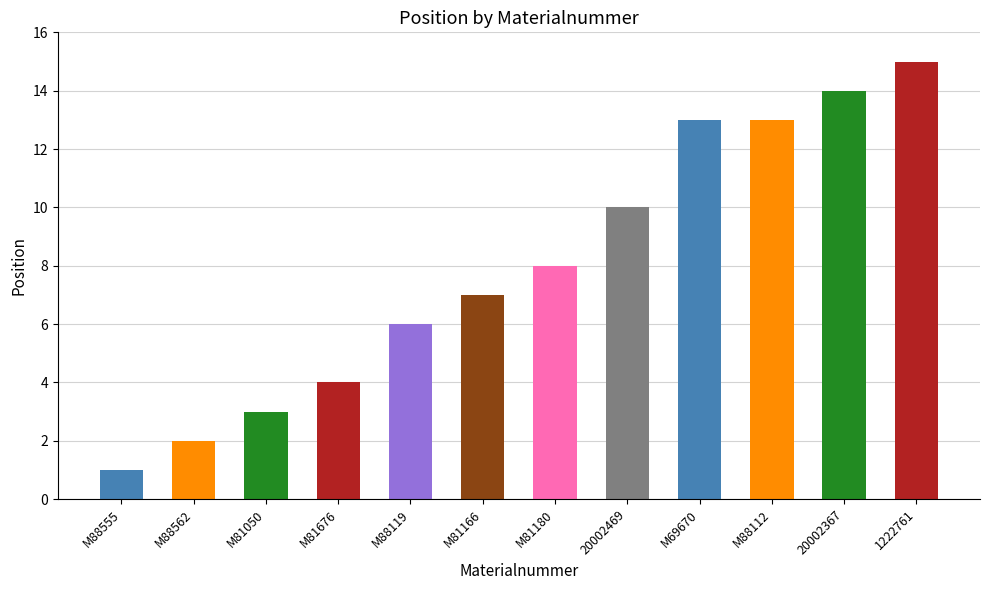

At which category does the chart reach its peak across all series?

1222761